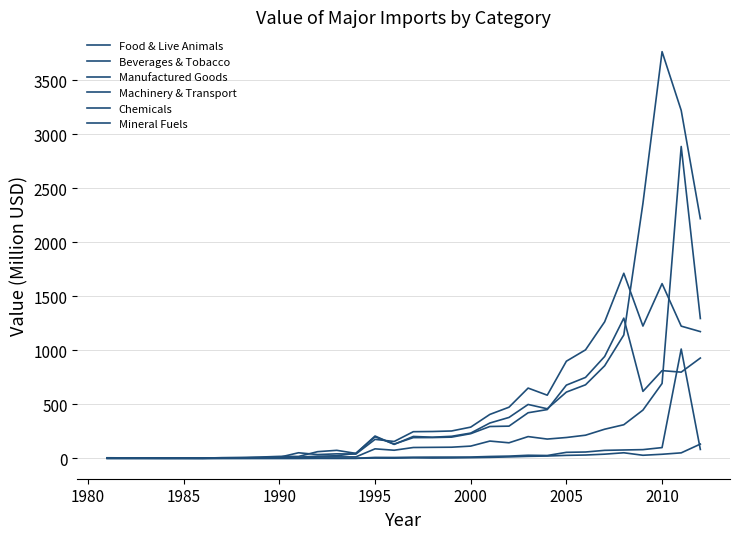

Does the chart display data point markers on the line(s)?

No